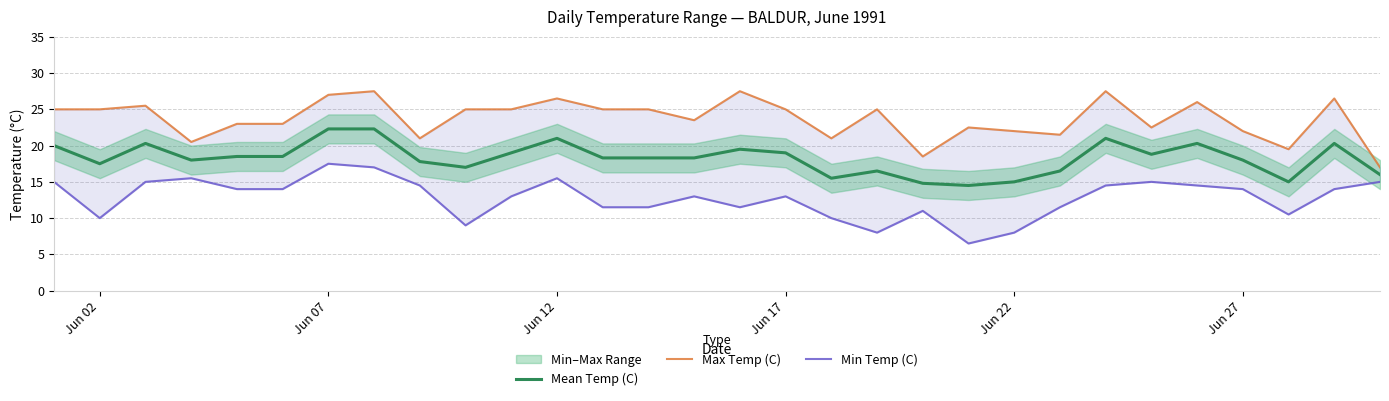

What is the maximum value for Mean Temp (C)?

22.3